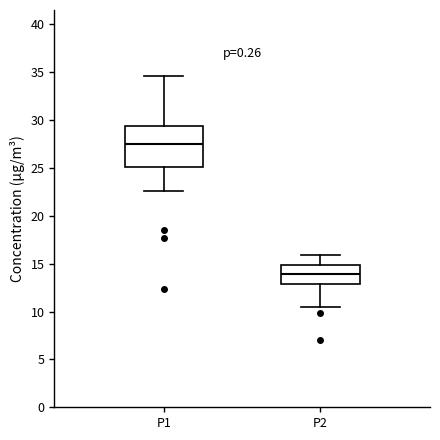

Where does the median line of the box for P1 sit on the y-axis? The values are not printed on the chart, so give them approximately, as read against the axis.

27.5